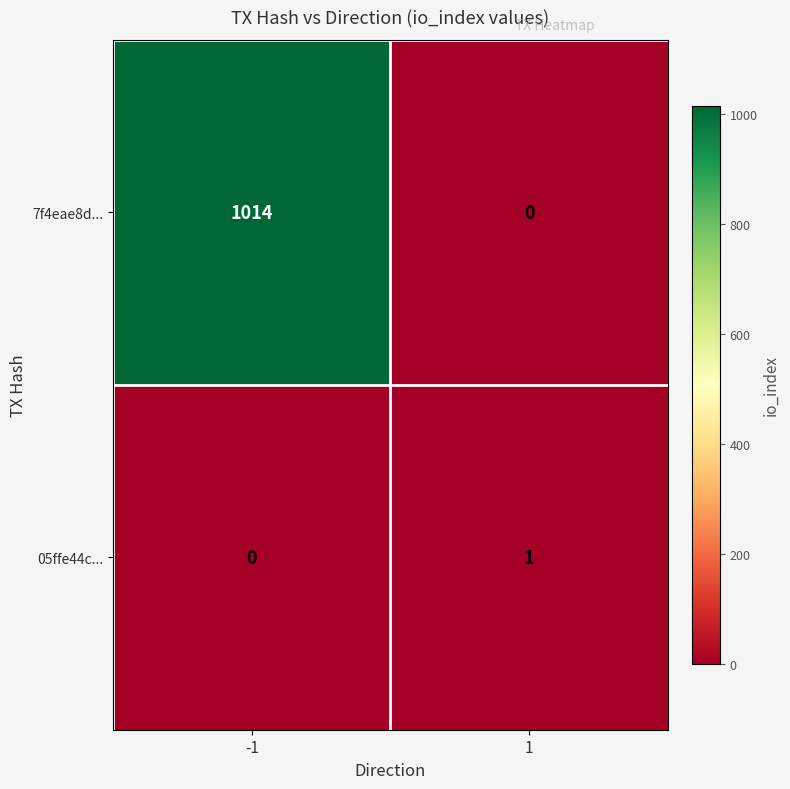

What is the highest value of the 7f4eae8d... series?

1014